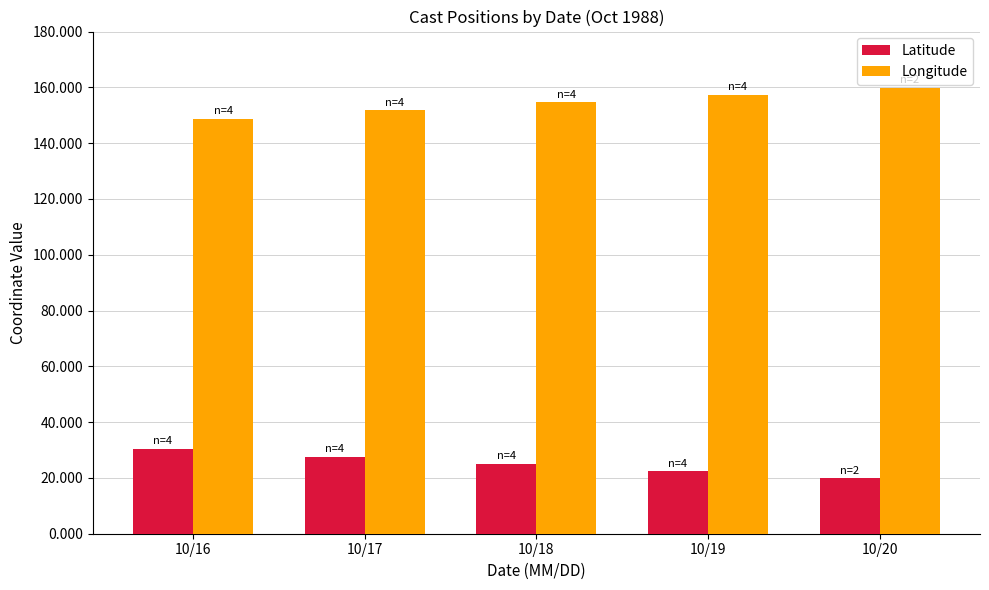

How many series are shown in this chart?

2